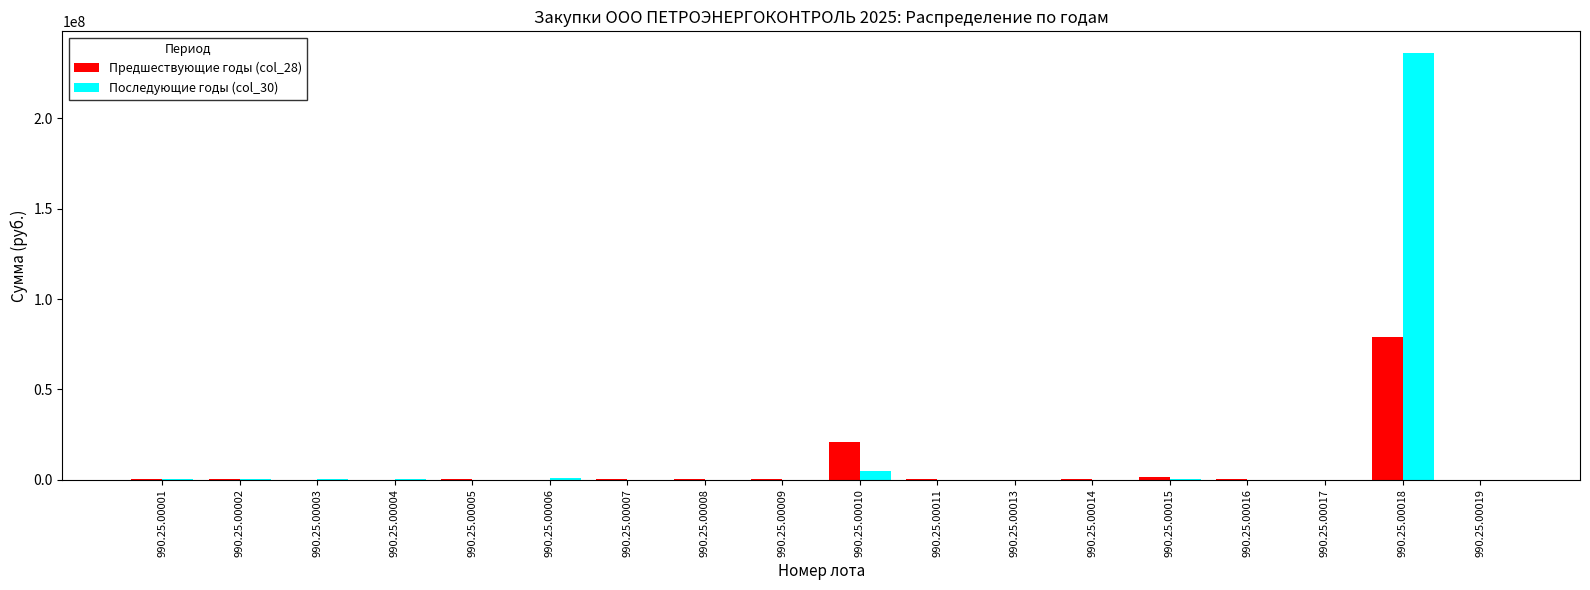

What is the highest value of the Предшествующие годы (col_28) series?

78804036.6